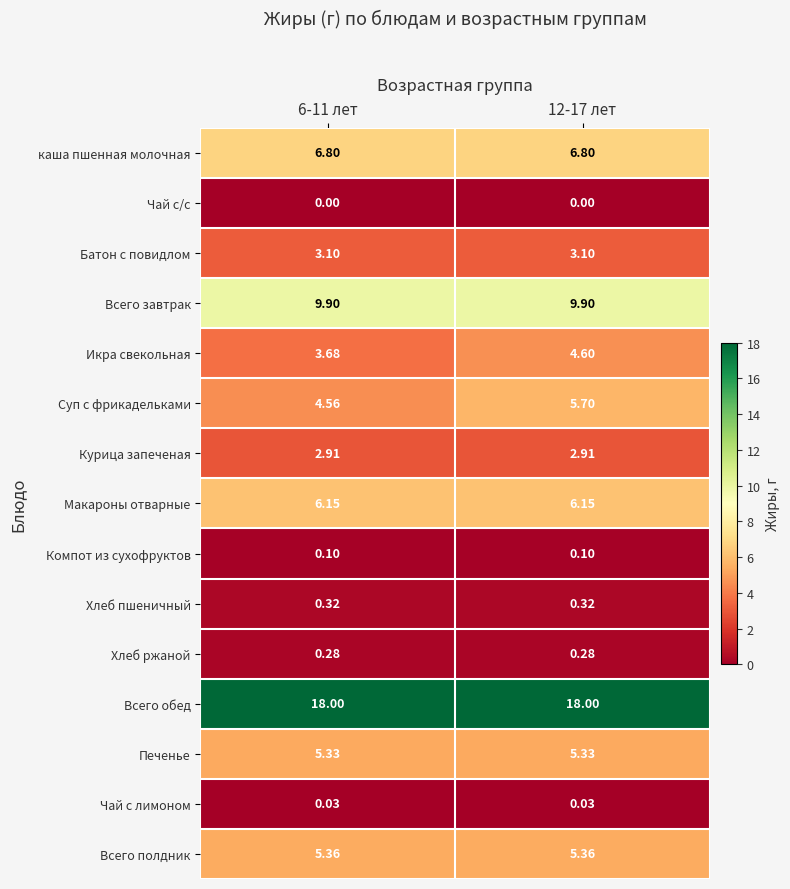

Which series has the largest total across all categories?

Всего обед